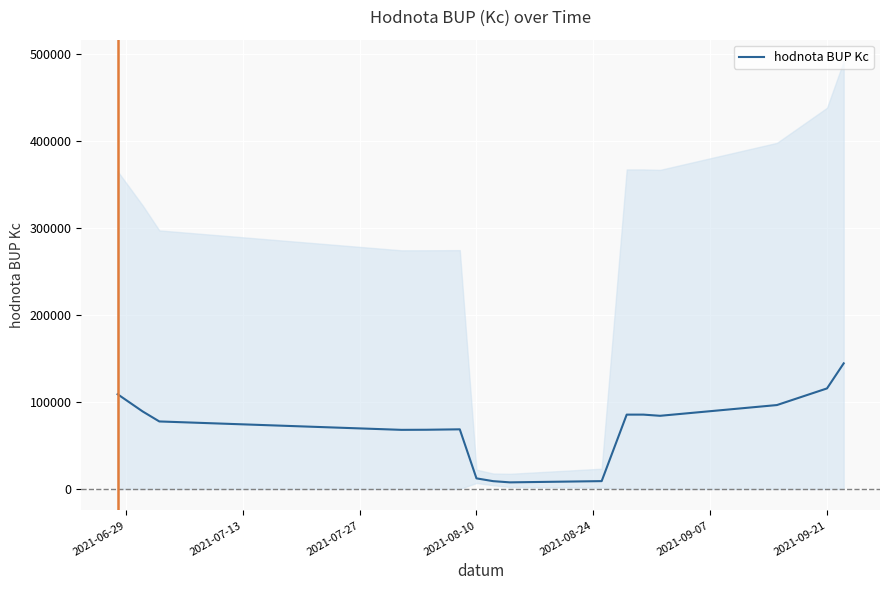

Is it true that the value at 9 is 12858.5?

False